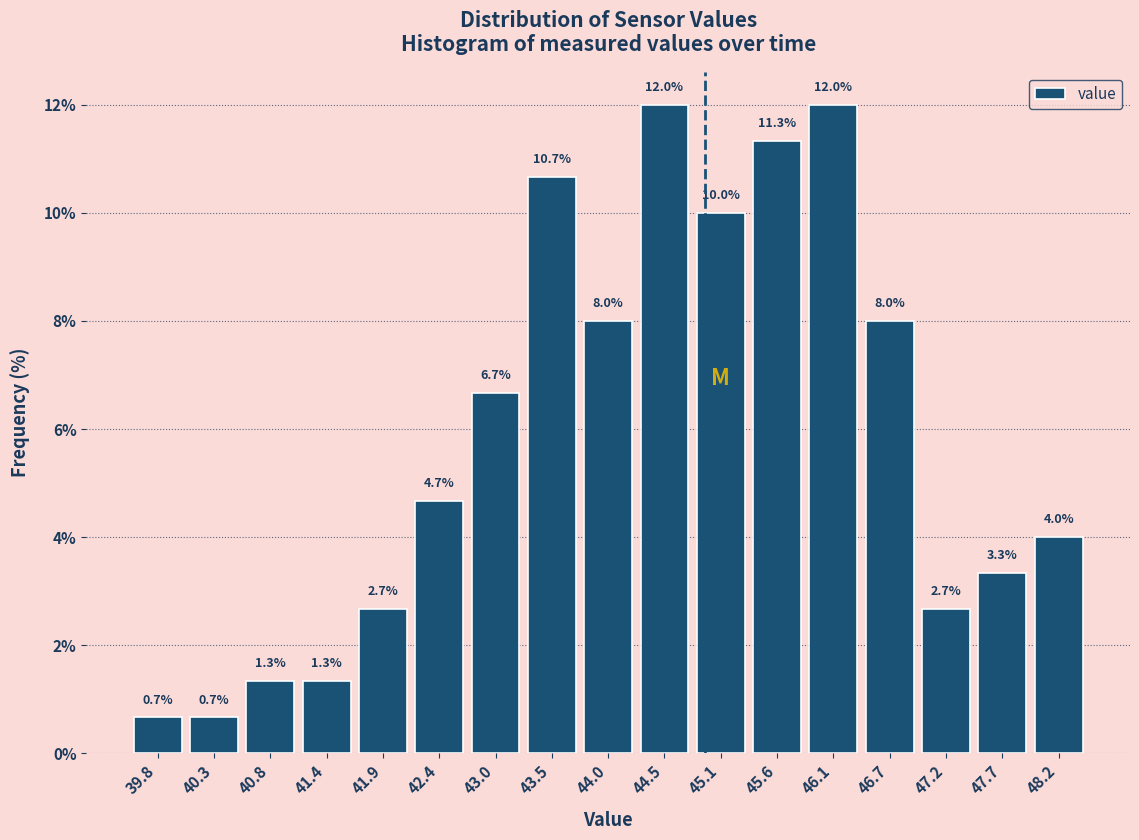

Reading left to right, list every bar in this chart as the range it spans on the x-axis followed by its height. The bar edges are not printed on the chart, so give them approximately, as read against the axis.

39.5 to 40.1: 0.7
40.1 to 40.6: 0.7
40.6 to 41.1: 1.3
41.1 to 41.6: 1.3
41.6 to 42.2: 2.7
42.2 to 42.7: 4.7
42.7 to 43.2: 6.7
43.2 to 43.8: 10.7
43.8 to 44.3: 8.0
44.3 to 44.8: 12.0
44.8 to 45.3: 10.0
45.3 to 45.9: 11.3
45.9 to 46.4: 12.0
46.4 to 46.9: 8.0
46.9 to 47.4: 2.7
47.4 to 48.0: 3.3
48.0 to 48.5: 4.0